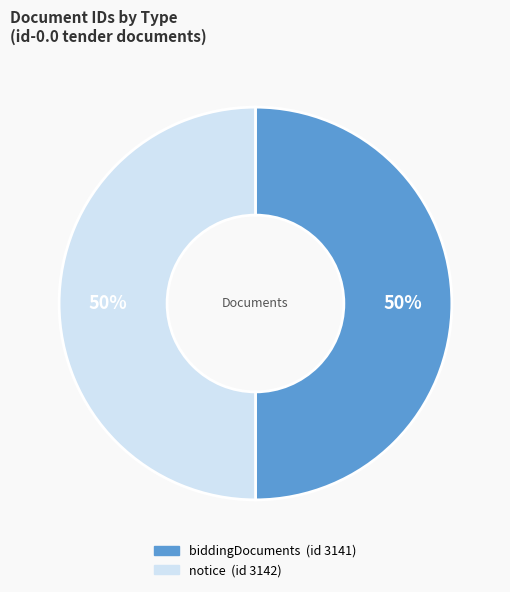

To the nearest percent, what is the average slice percentage?

50%